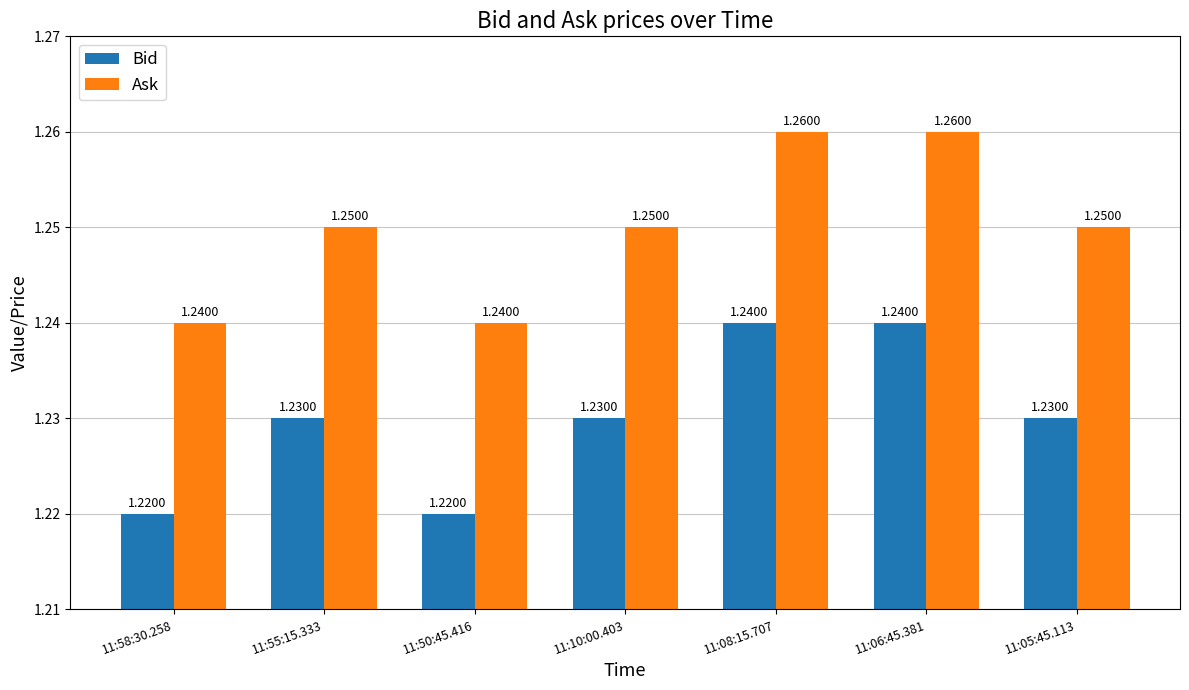

How many bars are there in each group?

2